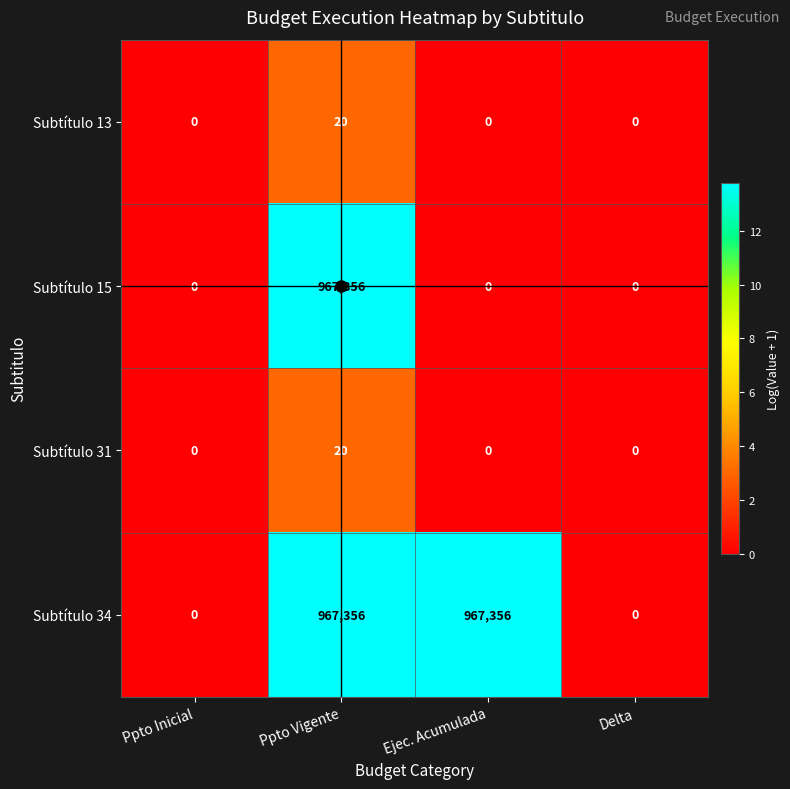

At which category is the sum across all series the highest?

Ppto Vigente